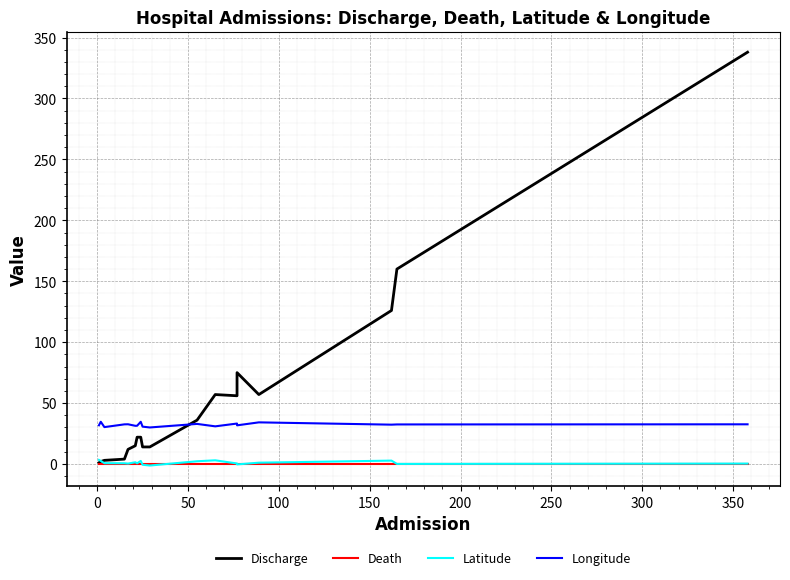

What is the value of the Longitude point at the 11th from the left?

32.9